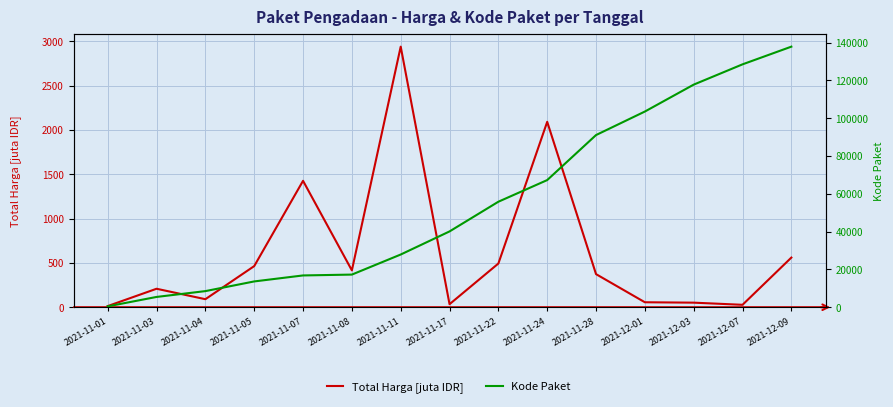

What is the label of the 3rd point from the left?

2021-11-04